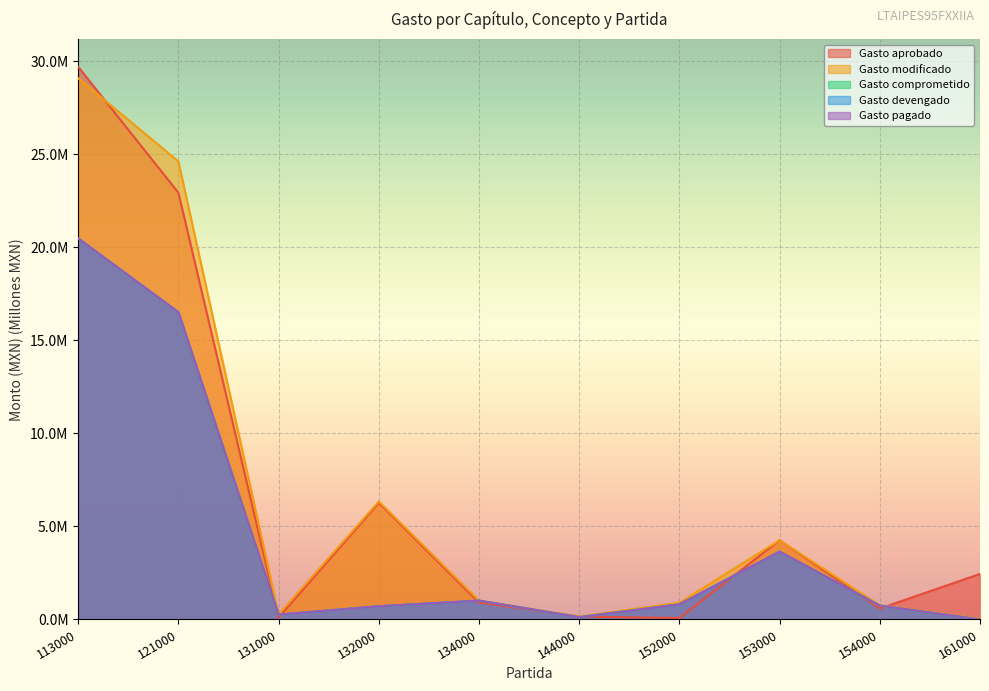

Reading left to right, extract all data points from this chart.

Gasto aprobado: 113000=29.7	121000=22.9	131000=0.1	132000=6.3	134000=0.9	144000=0.2	152000=0.1	153000=4.3	154000=0.6	161000=2.4
Gasto modificado: 113000=29.1	121000=24.6	131000=0.3	132000=6.3	134000=1.0	144000=0.2	152000=0.9	153000=4.3	154000=0.8	161000=0.0
Gasto comprometido: 113000=20.5	121000=16.5	131000=0.3	132000=0.7	134000=1.0	144000=0.1	152000=0.8	153000=3.6	154000=0.7	161000=0.0
Gasto devengado: 113000=20.5	121000=16.5	131000=0.3	132000=0.7	134000=1.0	144000=0.1	152000=0.8	153000=3.6	154000=0.7	161000=0.0
Gasto pagado: 113000=20.5	121000=16.5	131000=0.3	132000=0.7	134000=1.0	144000=0.1	152000=0.8	153000=3.6	154000=0.7	161000=0.0